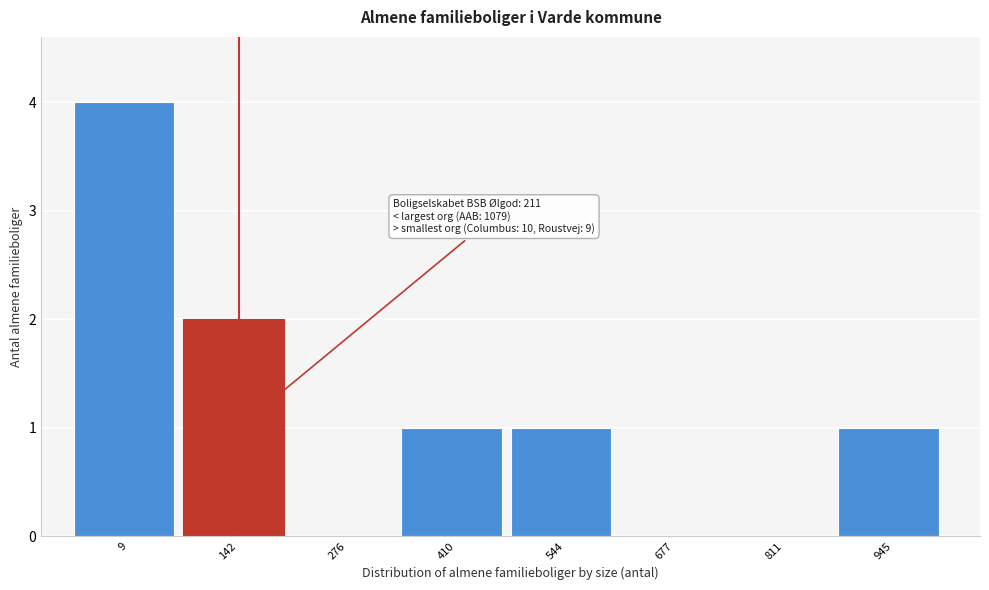

Reading right to left, extract all data points from this chart.

945=1	811=0	677=0	544=1	410=1	276=0	142=2	9=4